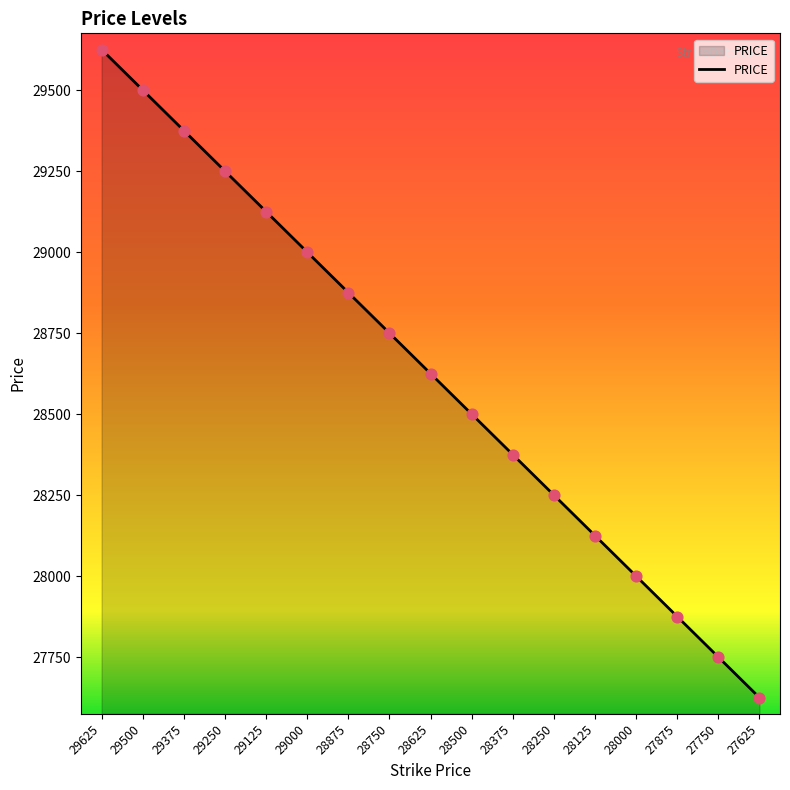

Which has a higher value, 28875 or 28625?

28875